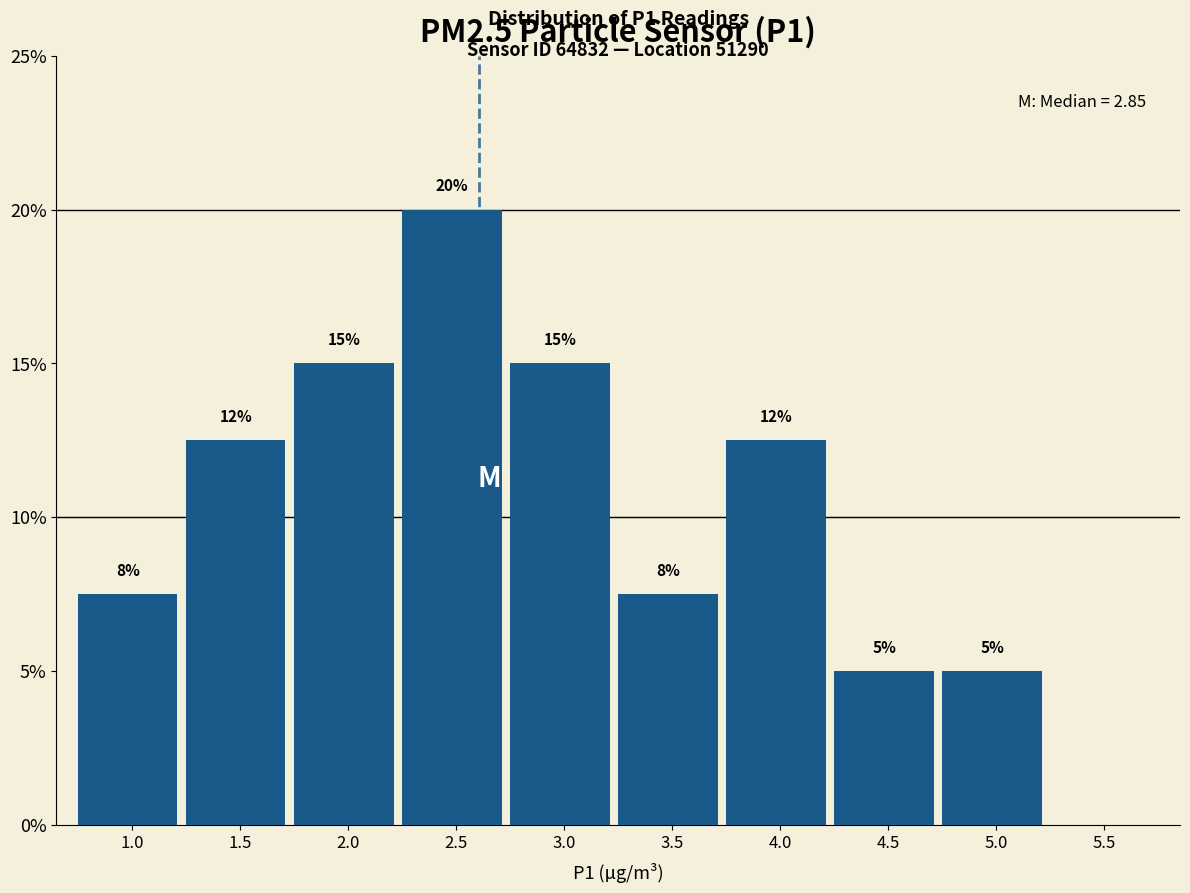

True or false: the data shows 5.0 at 5.0.

True